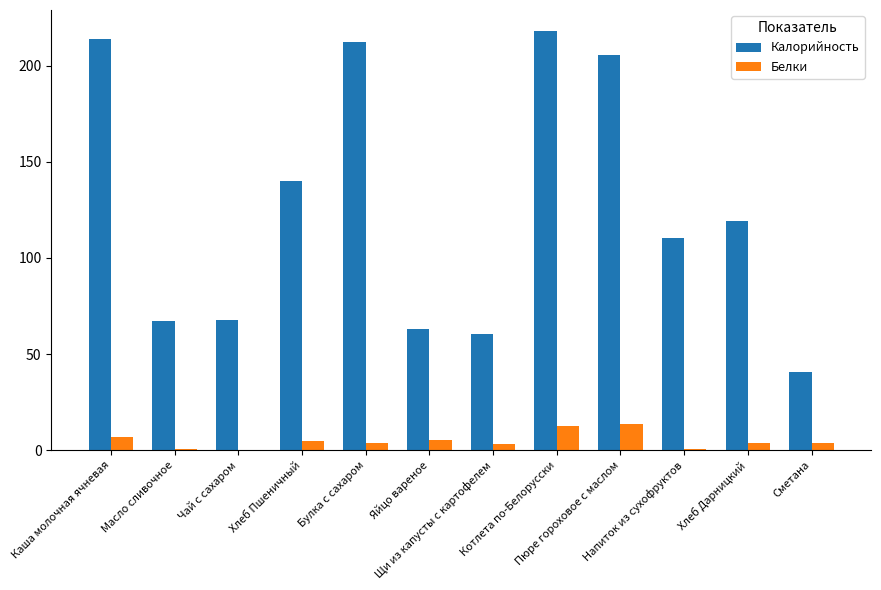

What is the sum of all Белки values?

59.0